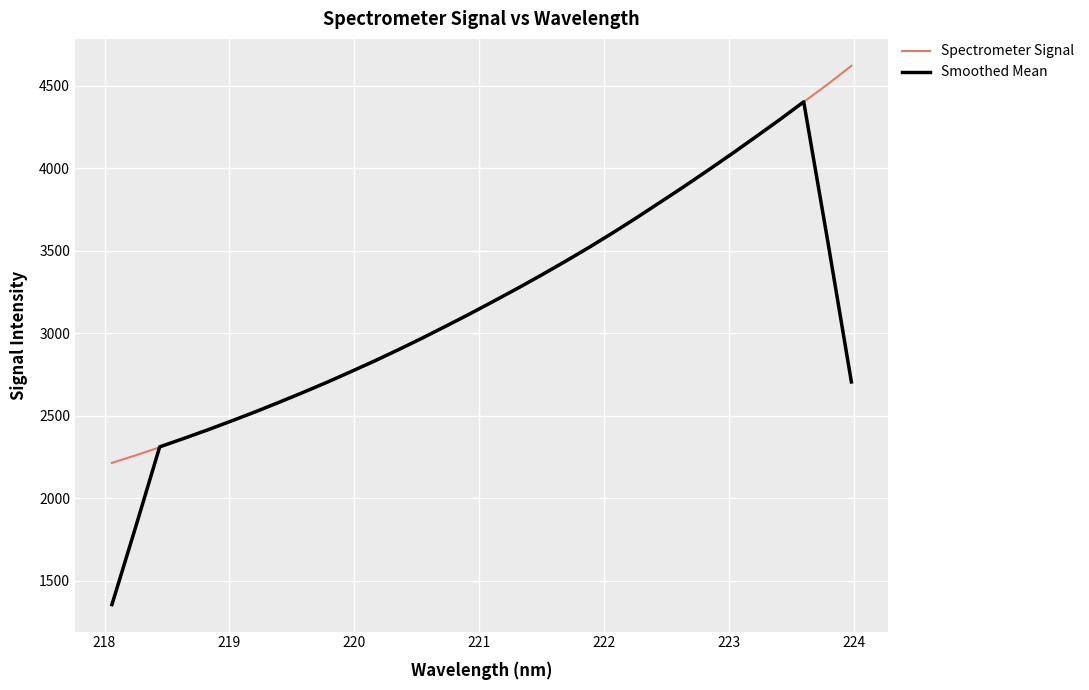

Does the chart have visible grid lines?

Yes